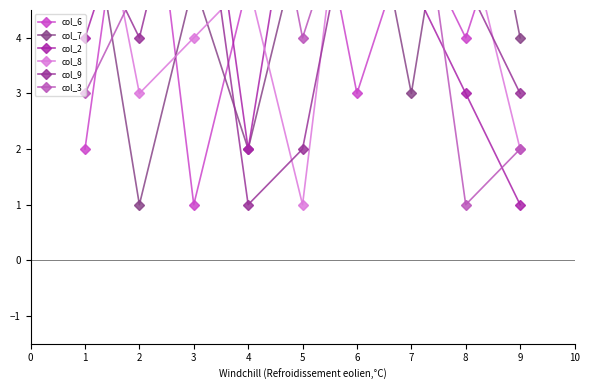

What is the sum of the col_3 values at 5 and 6?

11